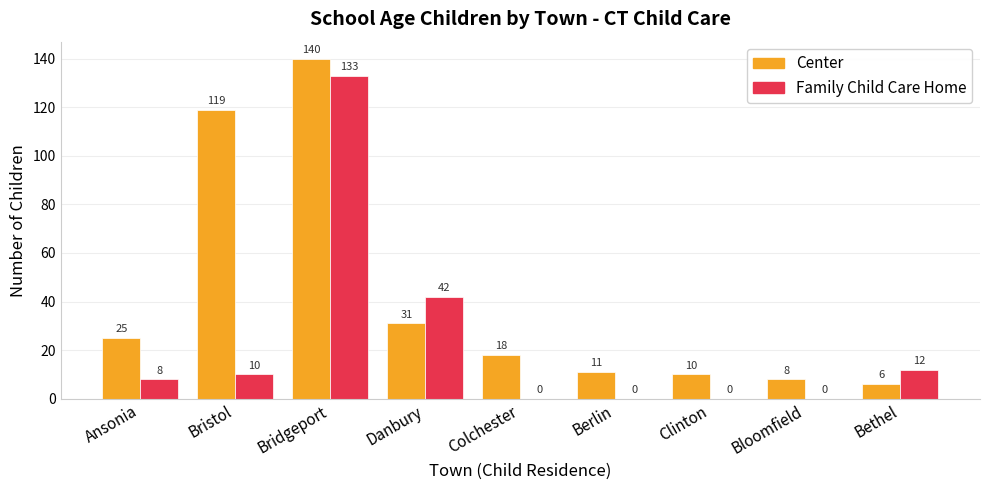

Is it true that Center equals 140 at Bridgeport?

True